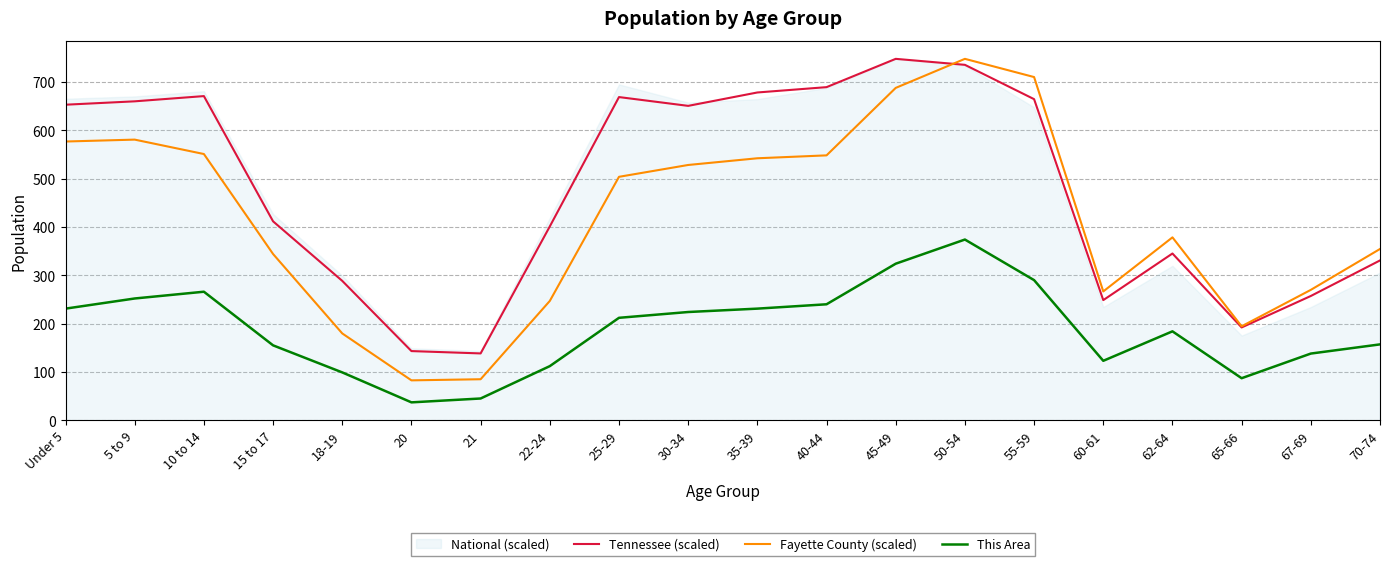

True or false: This Area has more than 2 interior local peaks.

True